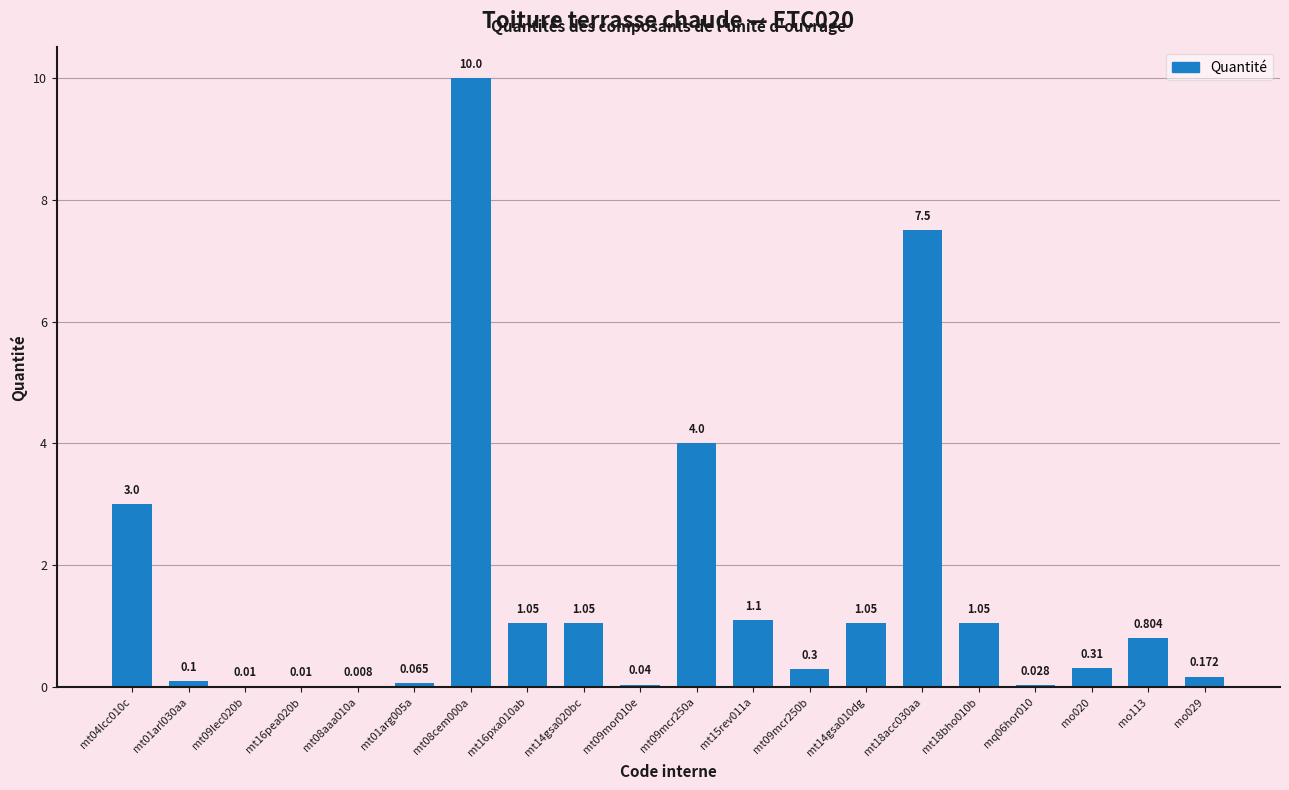

Which label corresponds to the smallest value in the chart?

mt08aaa010a